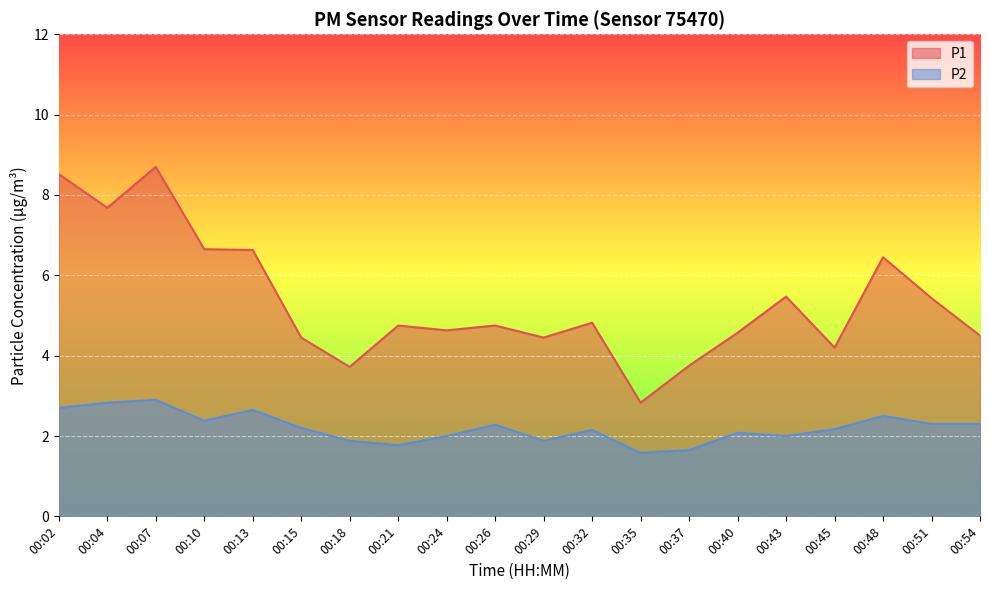

Which series has the widest spread of values?

P1